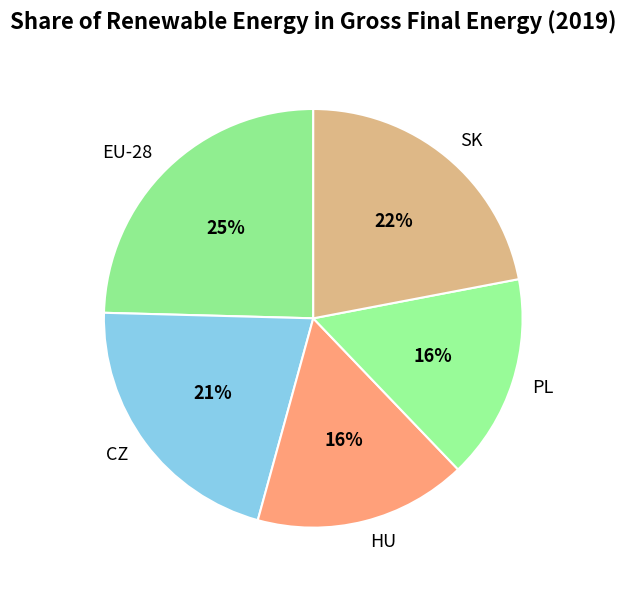

What percentage is the EU-28 slice, to the nearest percent?

25%